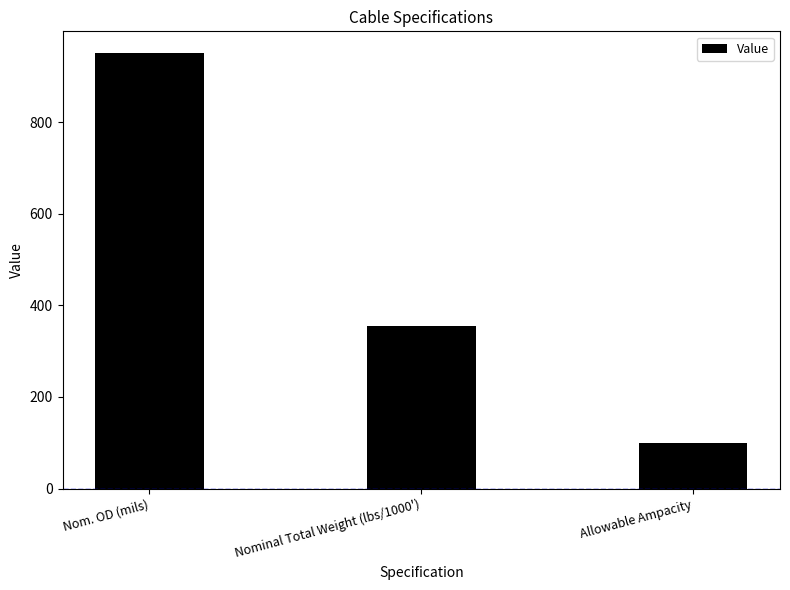

Between Nom. OD (mils) and Nominal Total Weight (lbs/1000'), which is larger?

Nom. OD (mils)